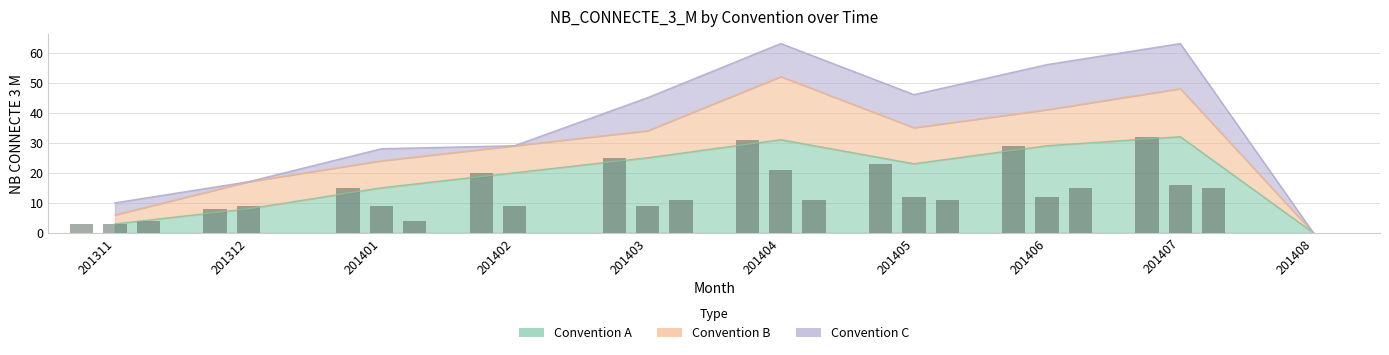

What value does the C series have at 201403, to the nearest 5?

10